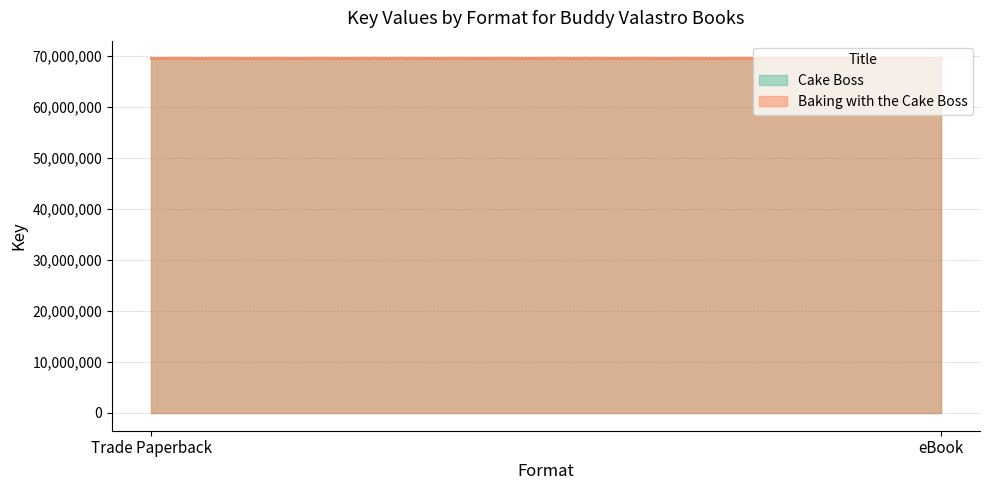

What position from the right is eBook?

1